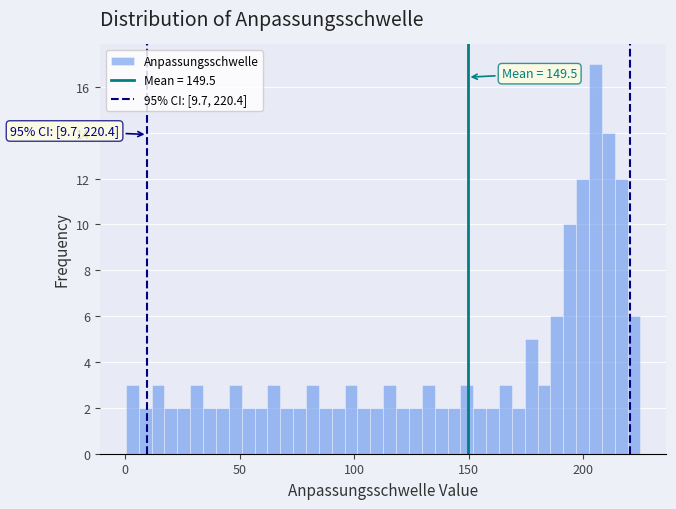

Read against the x-axis, roughly where is the centre of the tallest bar?

205